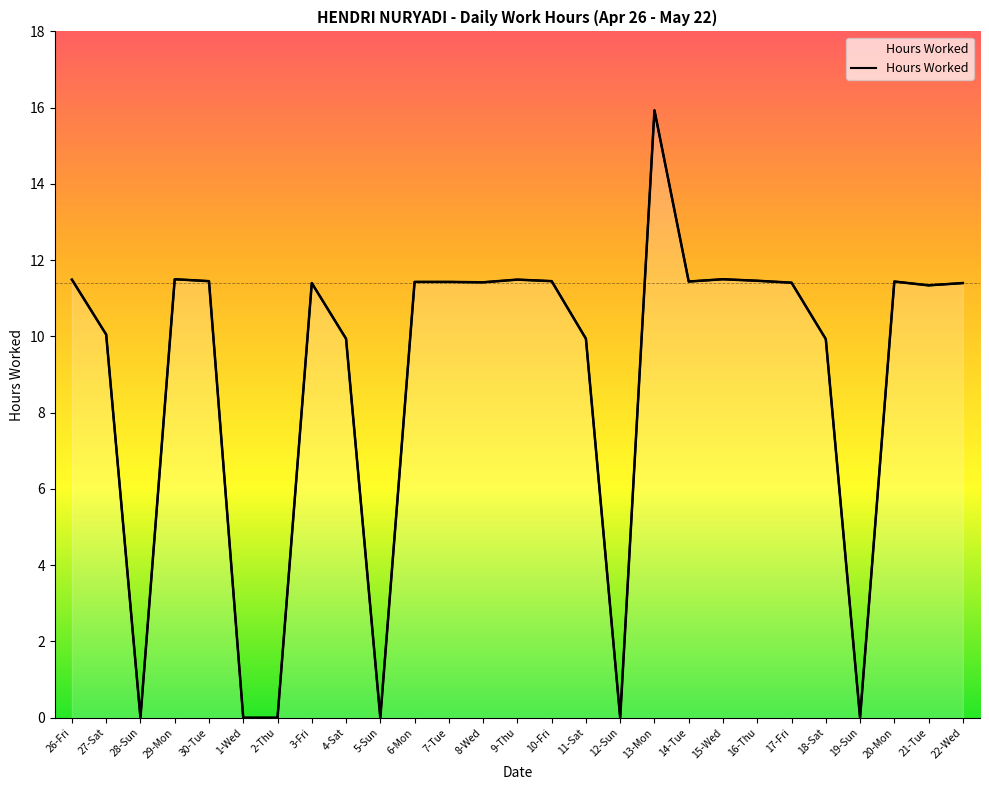

Reading left to right, transcribe all the data shown in this chart.

11.5	10.1	0.0	11.5	11.4	0.0	0.0	11.4	9.9	0.0	11.4	11.4	11.4	11.5	11.4	9.9	0.0	15.9	11.4	11.5	11.5	11.4	9.9	0.0	11.4	11.3	11.4